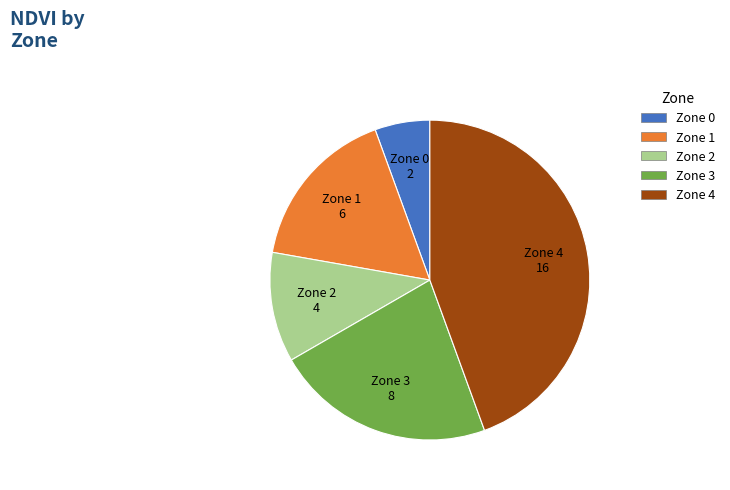

Which has a higher value, Zone 3 or Zone 2?

Zone 3